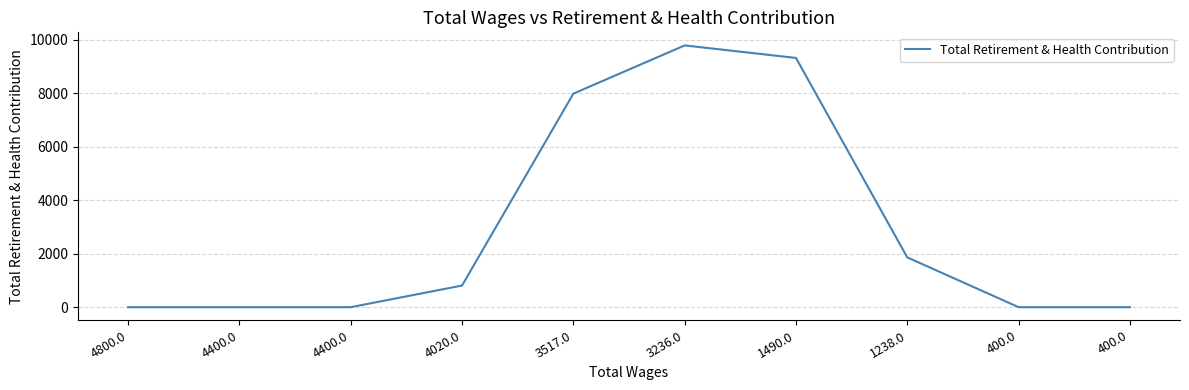

Is it true that the value at 1490.0 is 9312?

True